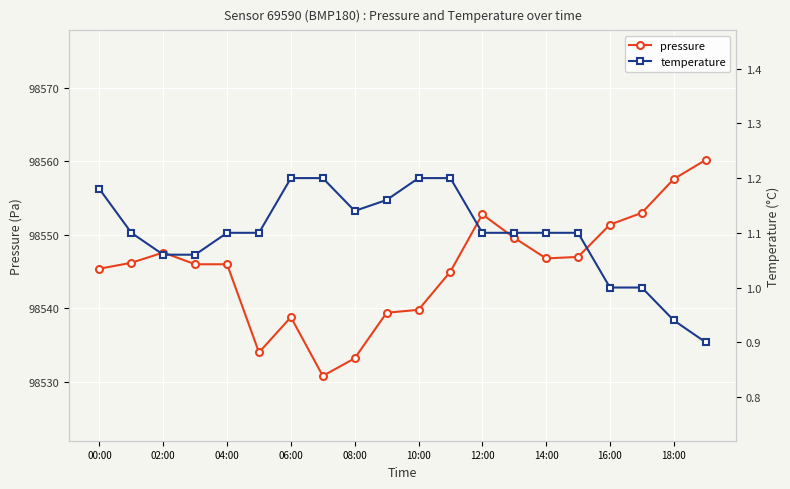

Rank the series by their average value, from highest to lowest.

pressure, temperature